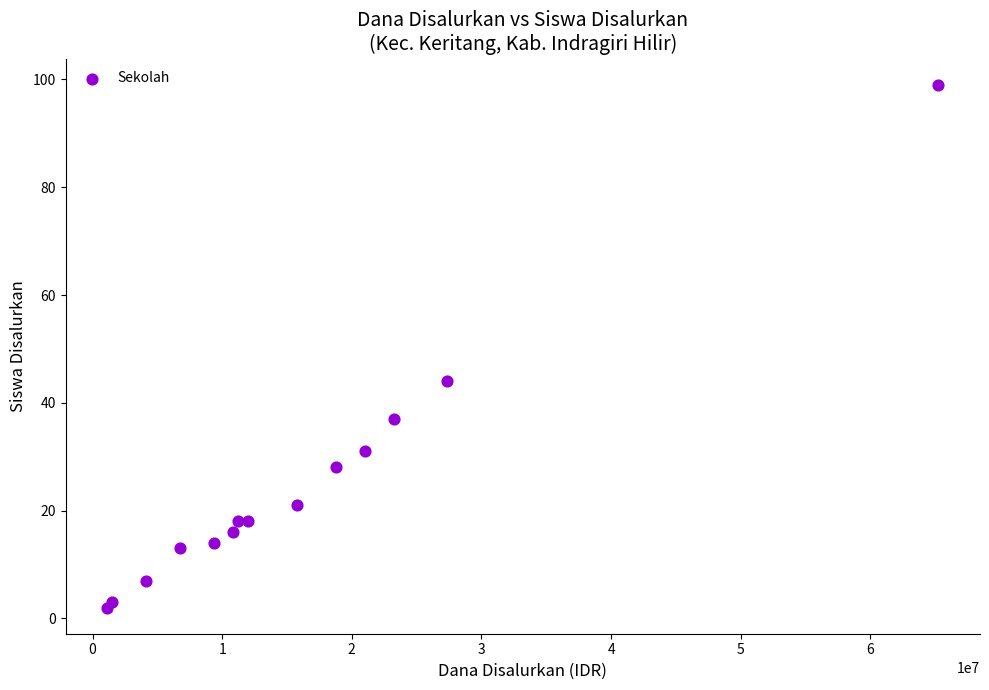

What Y value in the scatter plot is closest to 50?

44